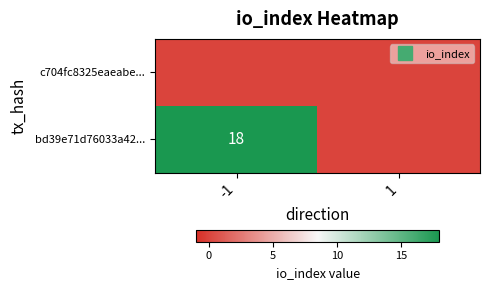

Which category has the highest value across all series?

-1